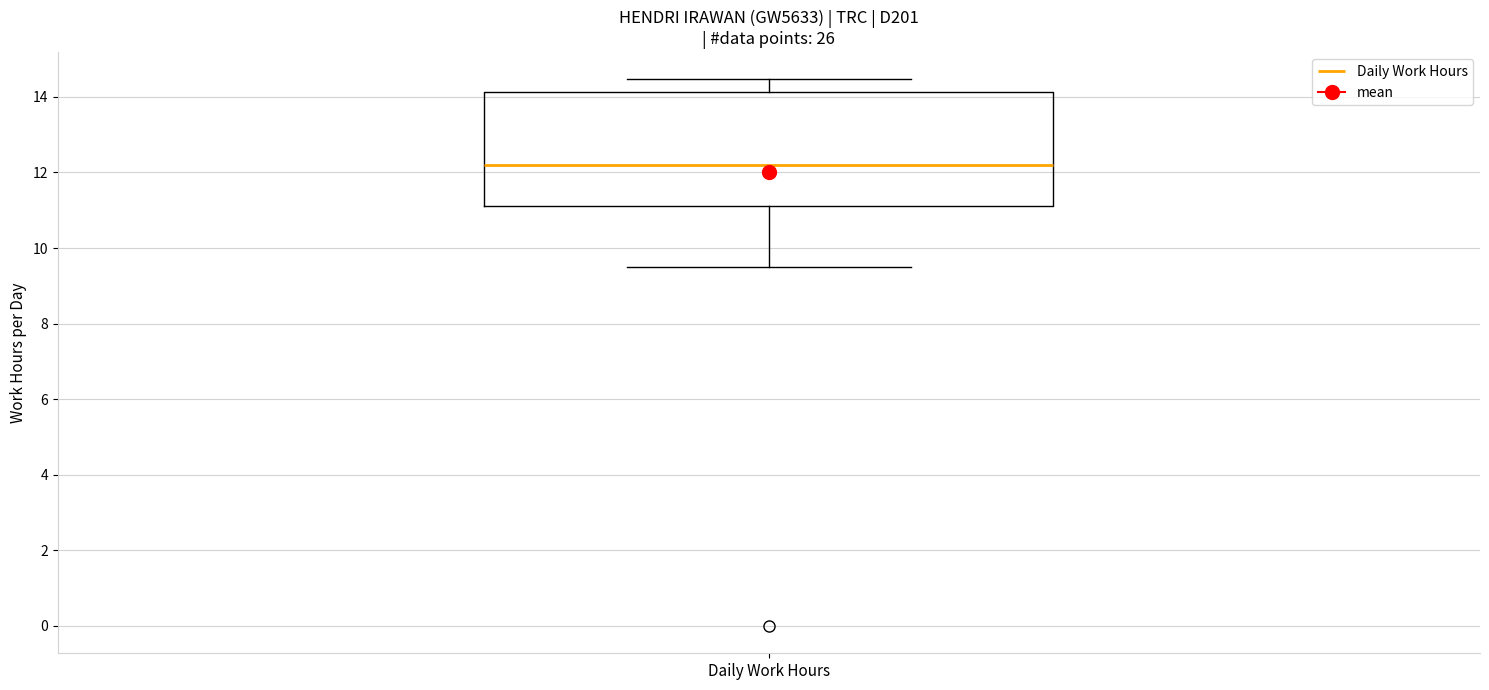

Where does the lower whisker of the box for Daily Work Hours end on the y-axis? The values are not printed on the chart, so give them approximately, as read against the axis.

9.6